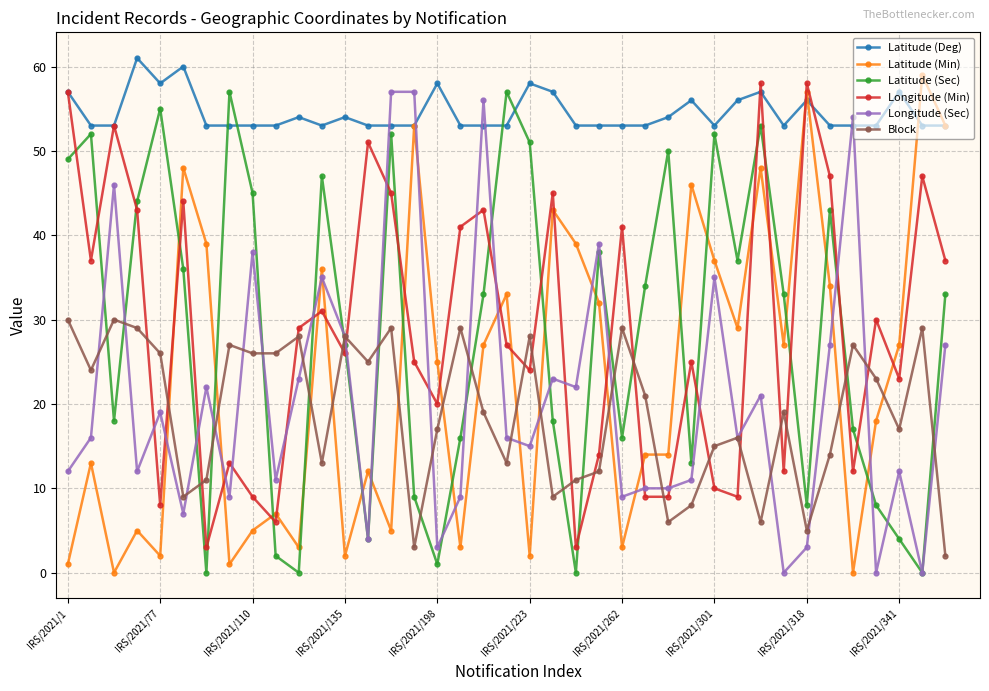

True or false: Longitude (Min) and Latitude (Sec) intersect in this chart.

True